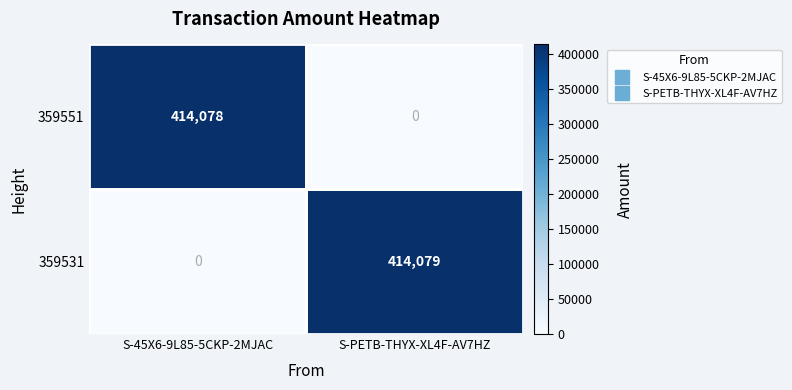

Which category has the lowest value in the 359551 series?

S-PETB-THYX-XL4F-AV7HZ